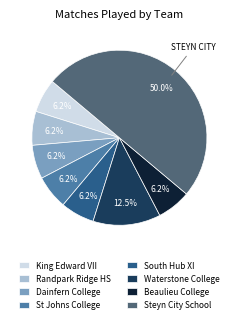

How many slices are in this pie chart?

8